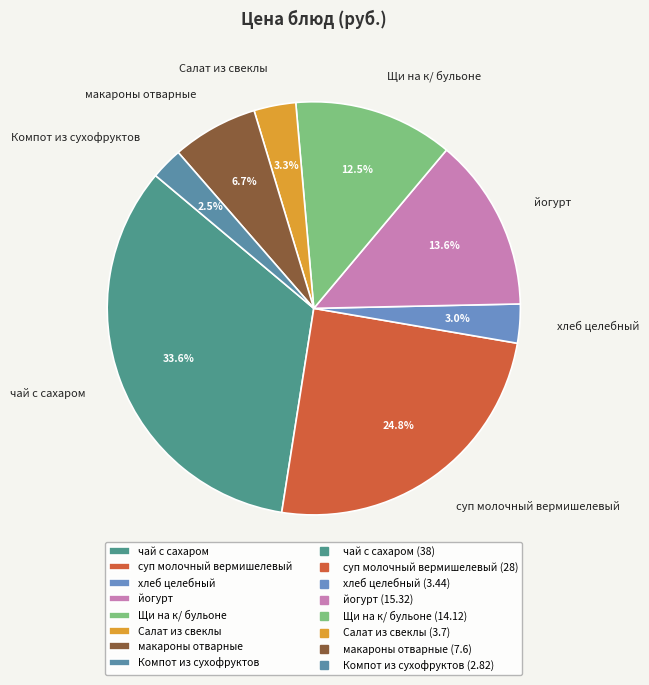

Is there a majority slice in this chart?

No